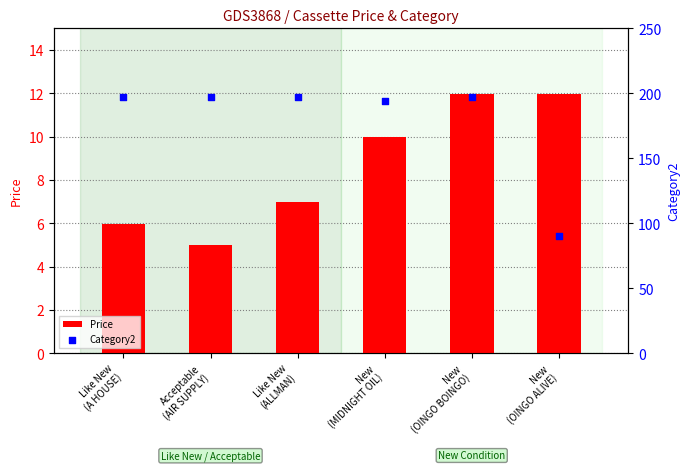

What is the total value across all series at New
(OINGO ALIVE)?

102.0